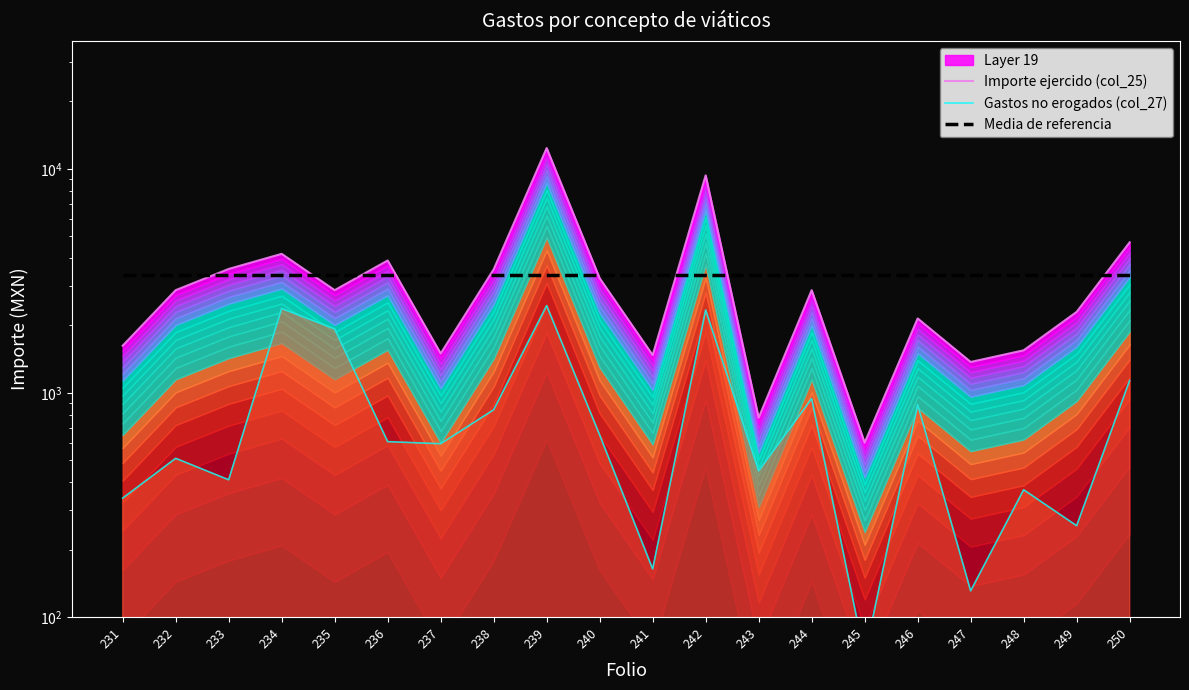

What is the sum of all Gastos no erogados (col_27) values?

17468.8